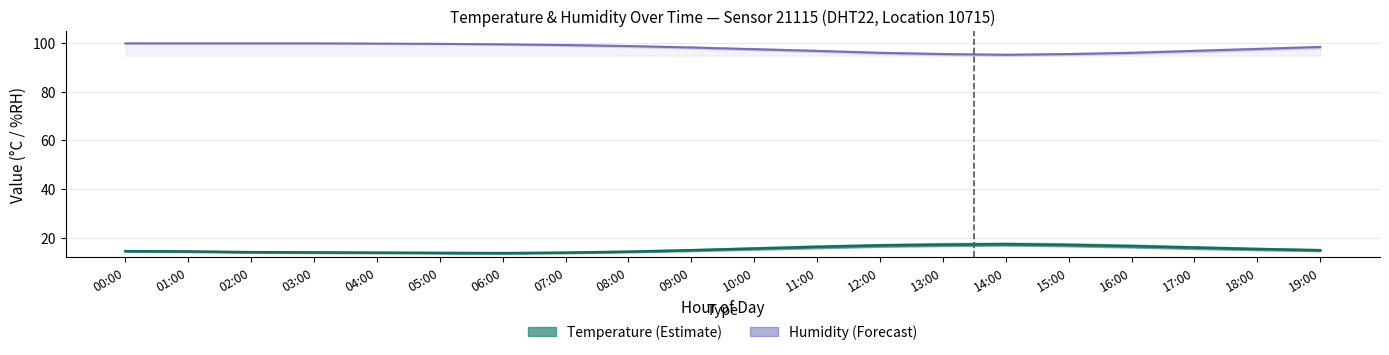

What is the difference between the humidity values at 16:00 and 06:00?

3.5